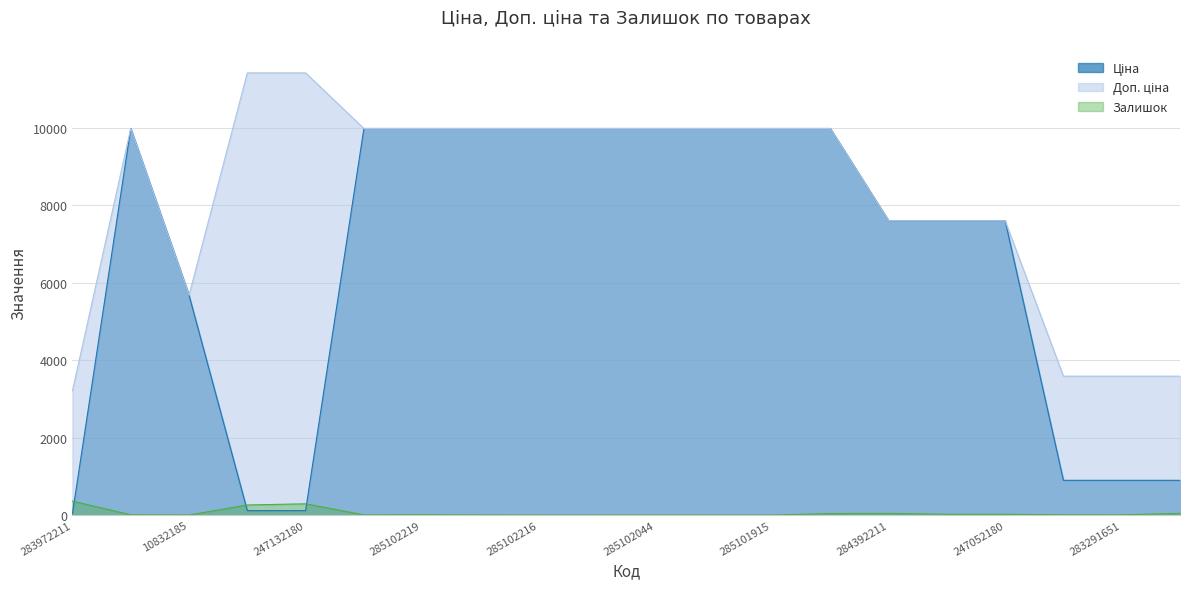

Which series has the largest total across all categories?

Доп. ціна